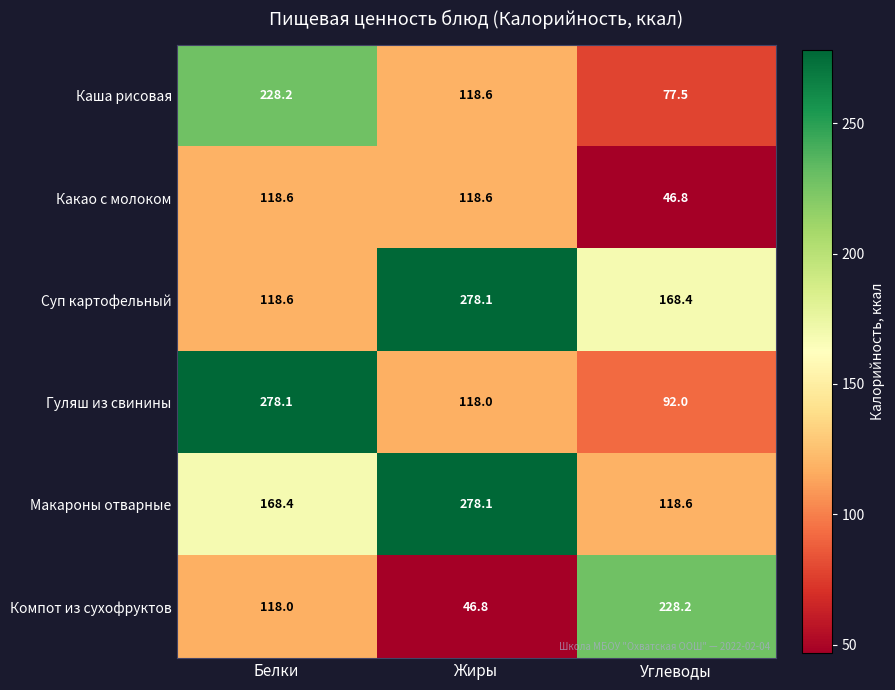

What is the maximum value for Суп картофельный?

278.1